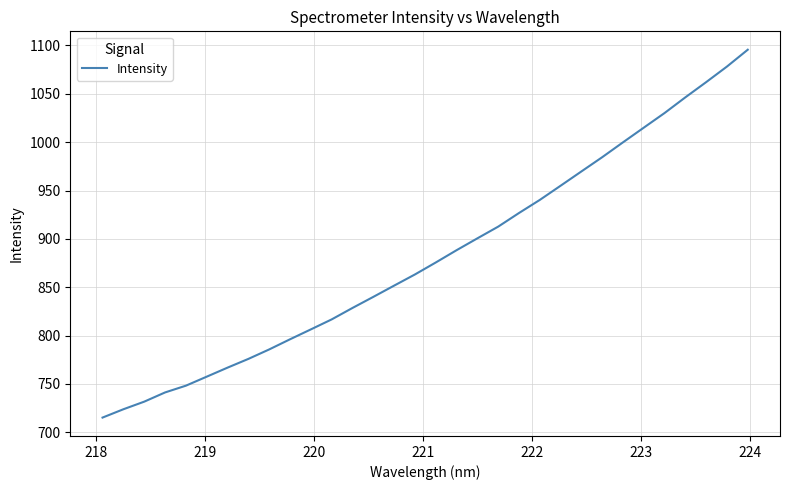

What is the difference between the maximum and minimum values?

380.3